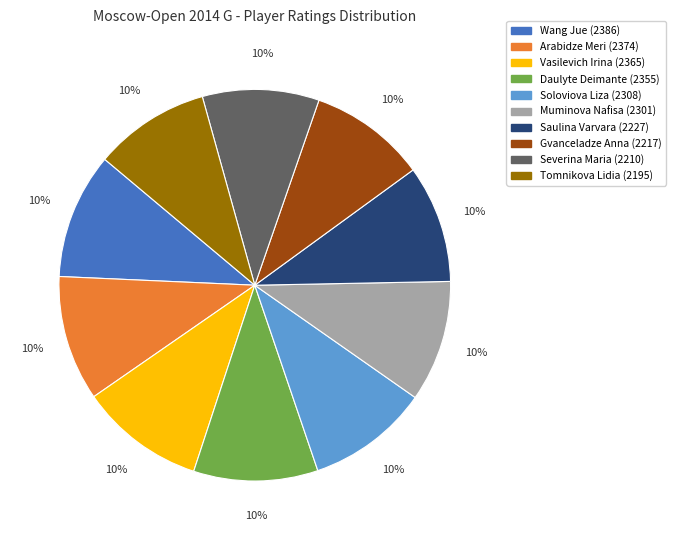

Is it true that Wang Jue is 21% of the pie?

False